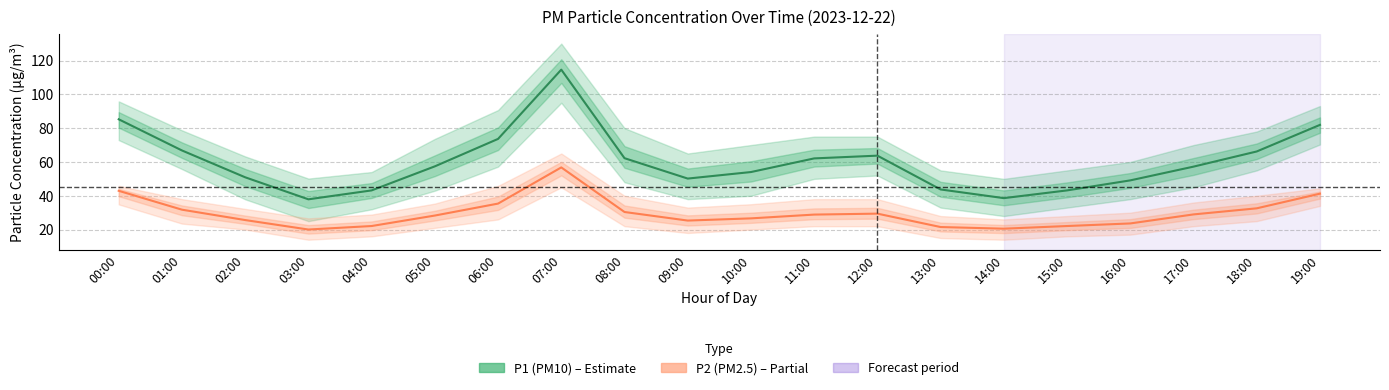

Where is the first local minimum for P1 (PM10)?

03:00